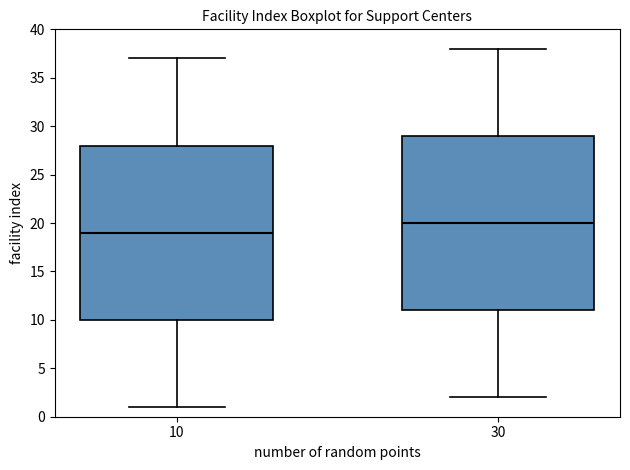

Which box's median line is the highest?

30